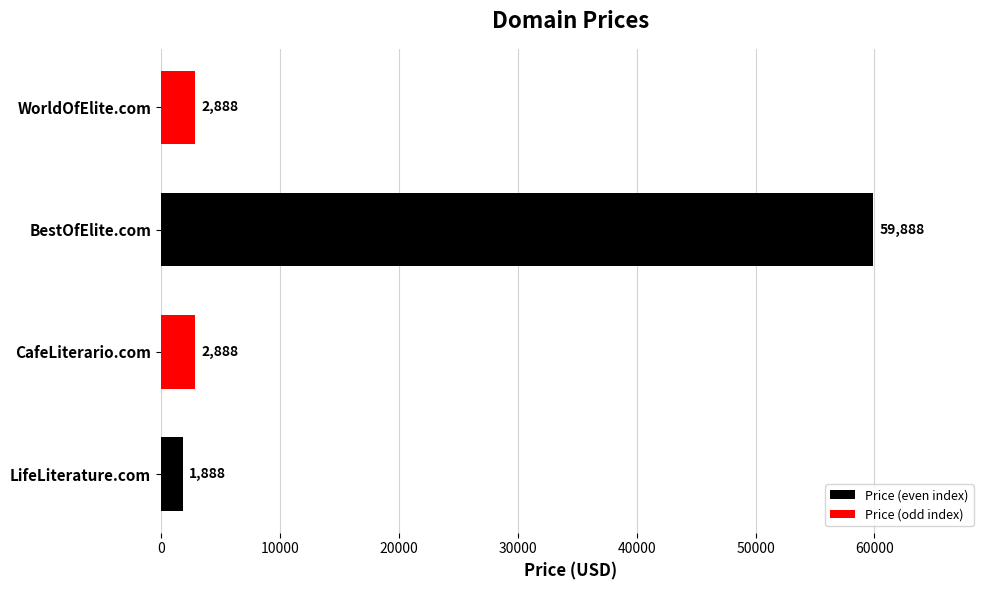

Does the chart contain any negative values?

No